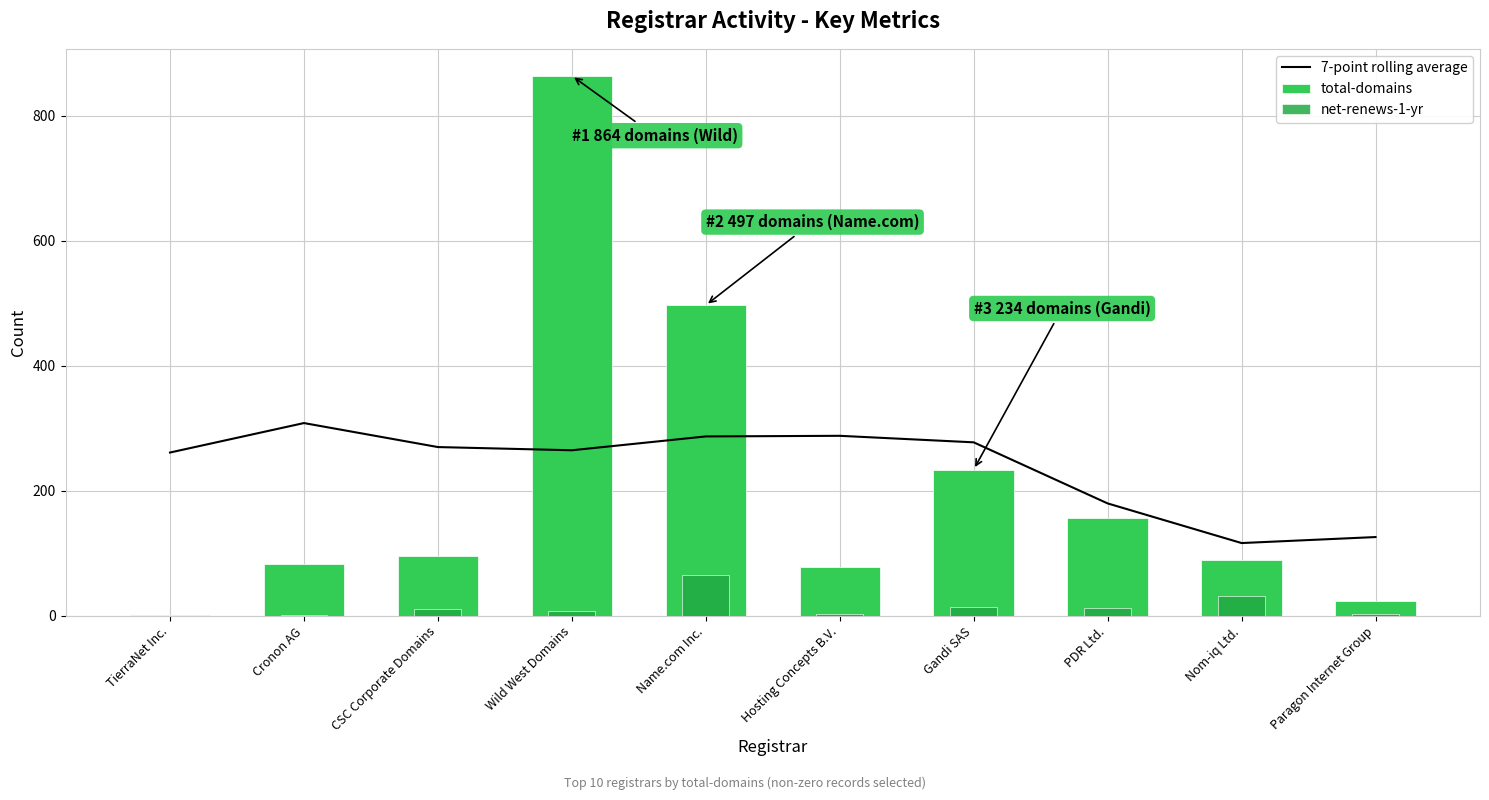

What is the spread (max minus min) of values at Paragon Internet Group?

123.0